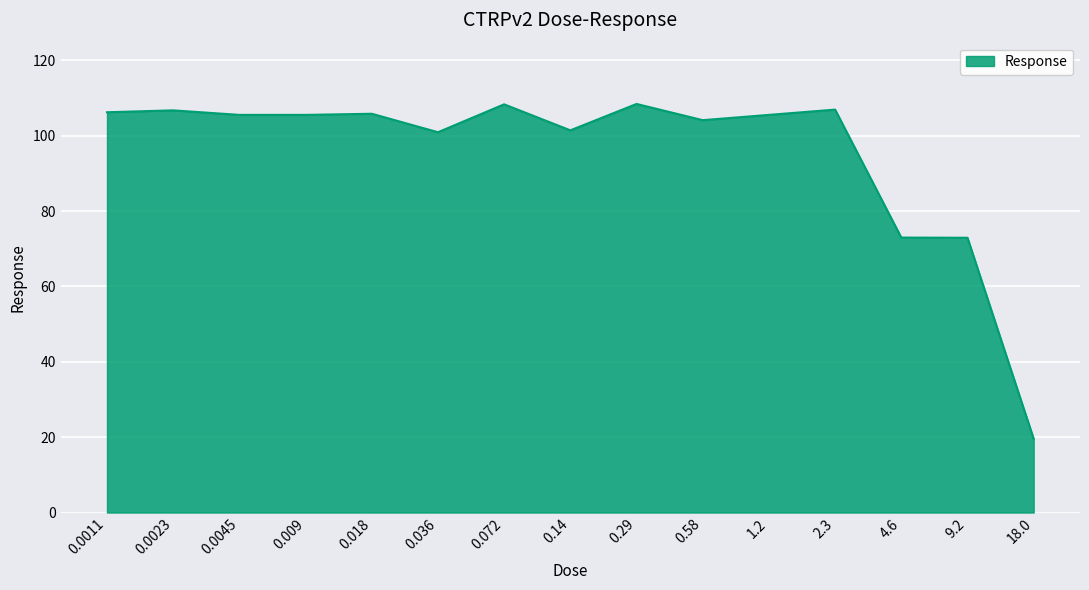

What is the maximum value shown in the chart?

108.4